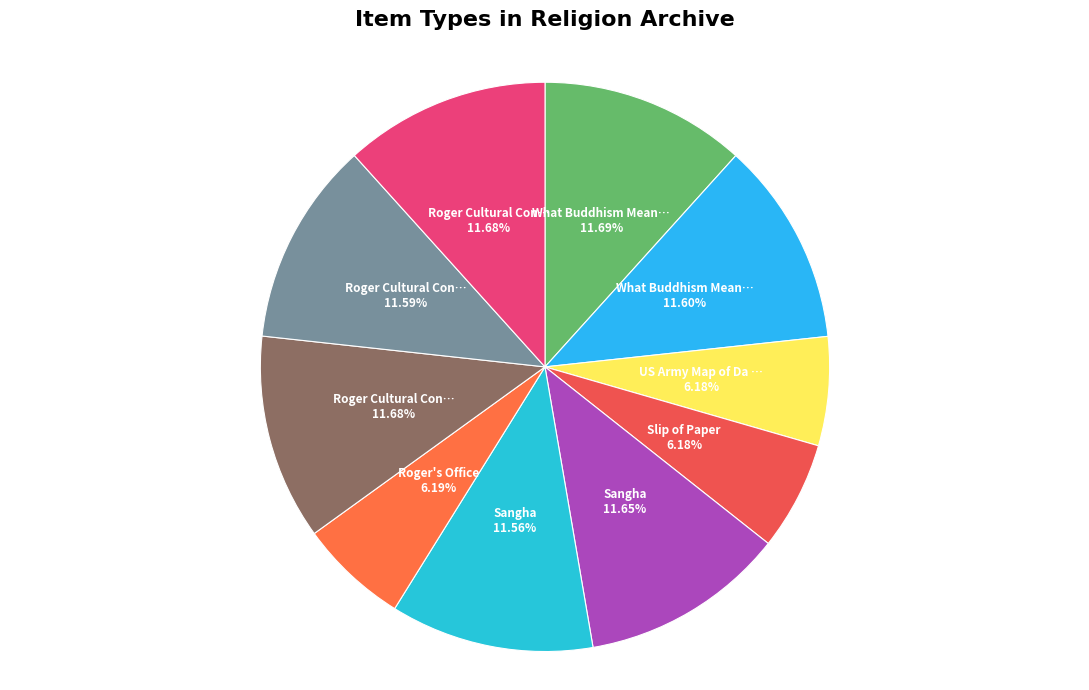

How many slices are in this pie chart?

10